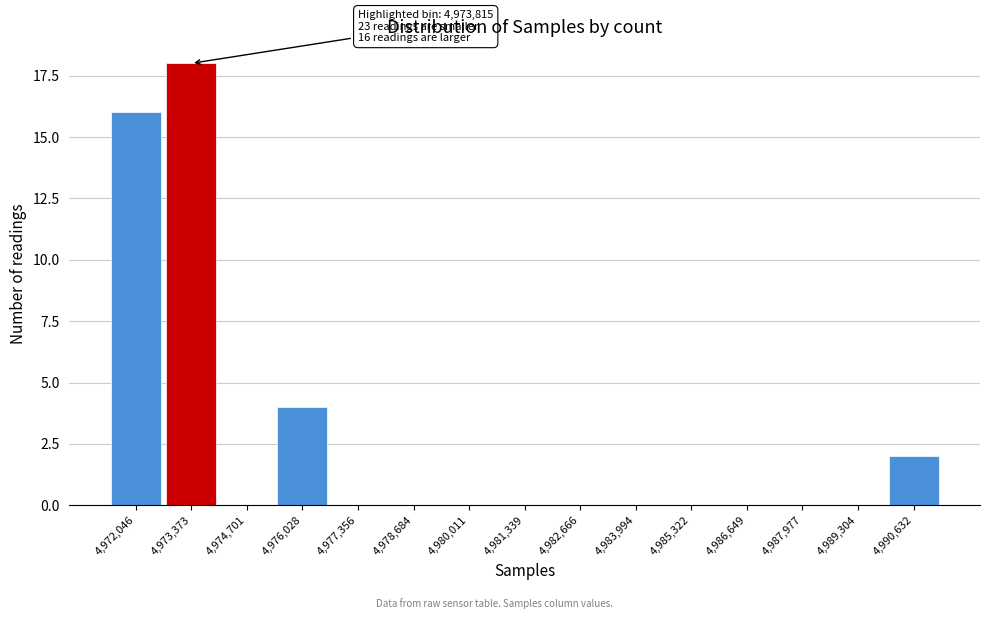

Reading left to right, what are all the values shown in this chart?

4,972,046=16	4,973,373=18	4,974,701=0	4,976,028=4	4,977,356=0	4,978,684=0	4,980,011=0	4,981,339=0	4,982,666=0	4,983,994=0	4,985,322=0	4,986,649=0	4,987,977=0	4,989,304=0	4,990,632=2